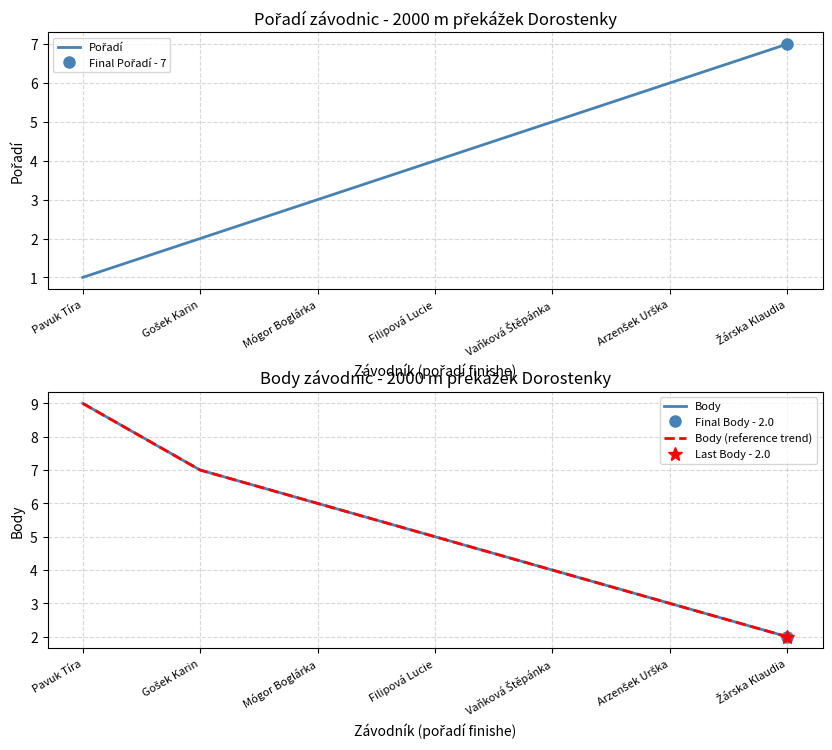

Count the Pořadí values in the range 2 to 6.

5